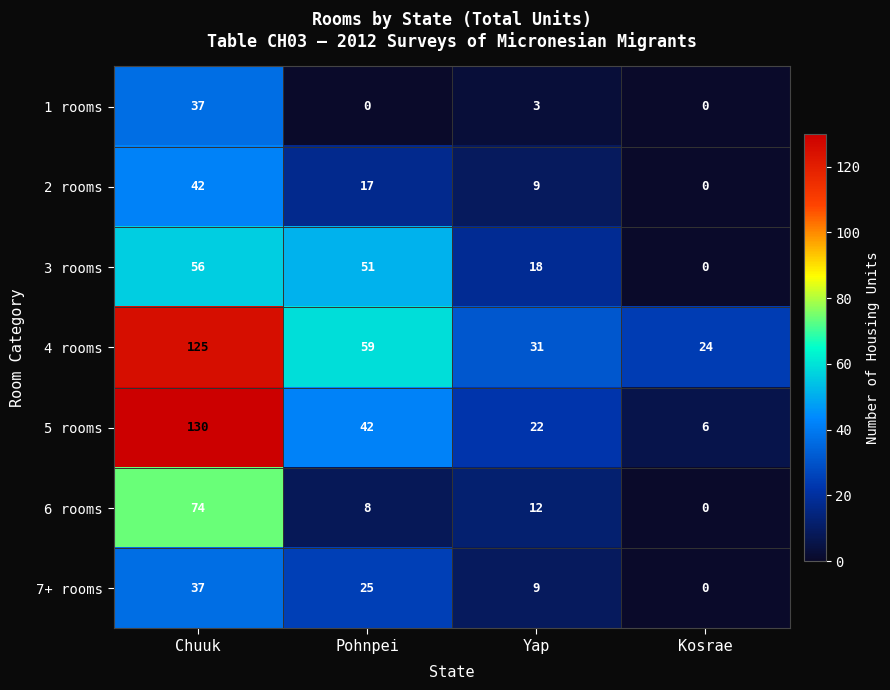

Count the 5 rooms values in the range 22 to 130.

3